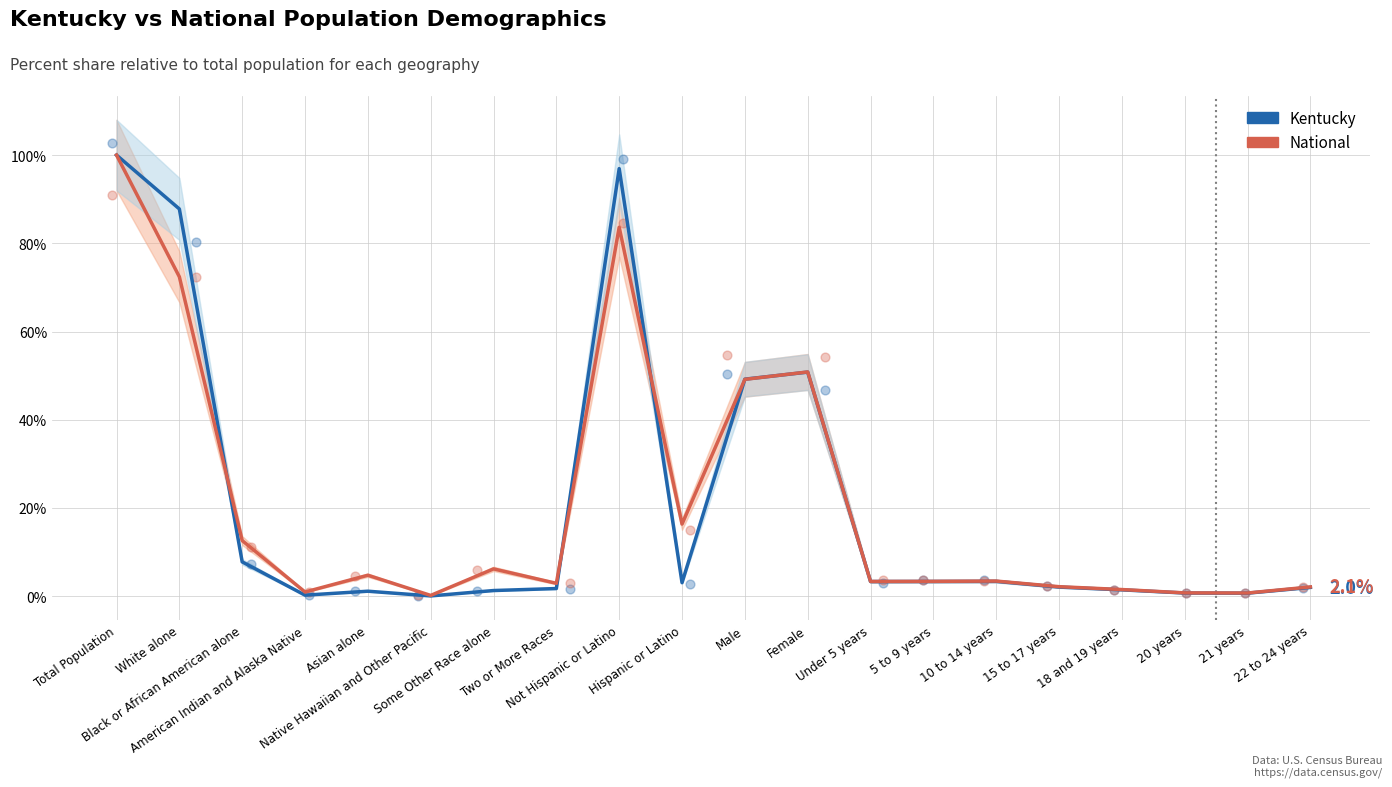

At which category is the sum across all series the highest?

Total Population